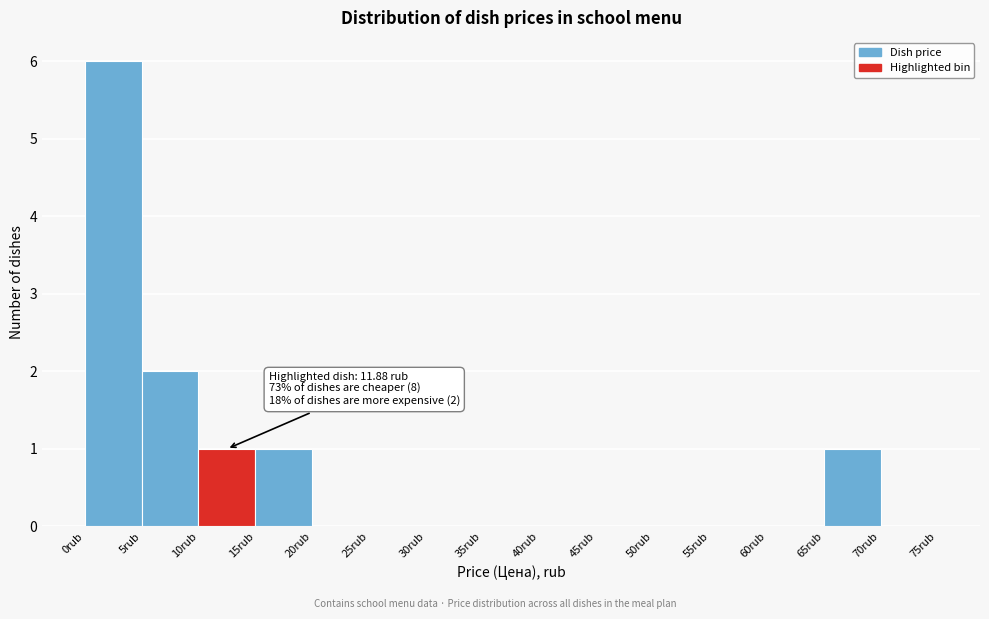

Over which range of the x-axis is the bar tallest?

0 to 5